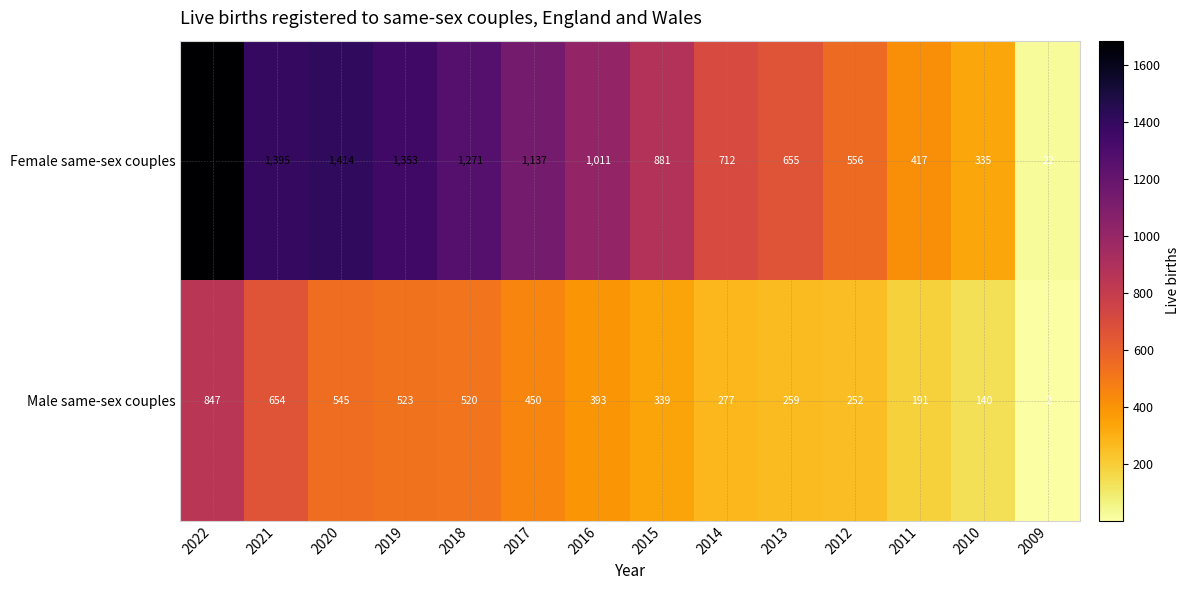

What is the difference between the maximum and minimum values in the Female same-sex couples series?

1664